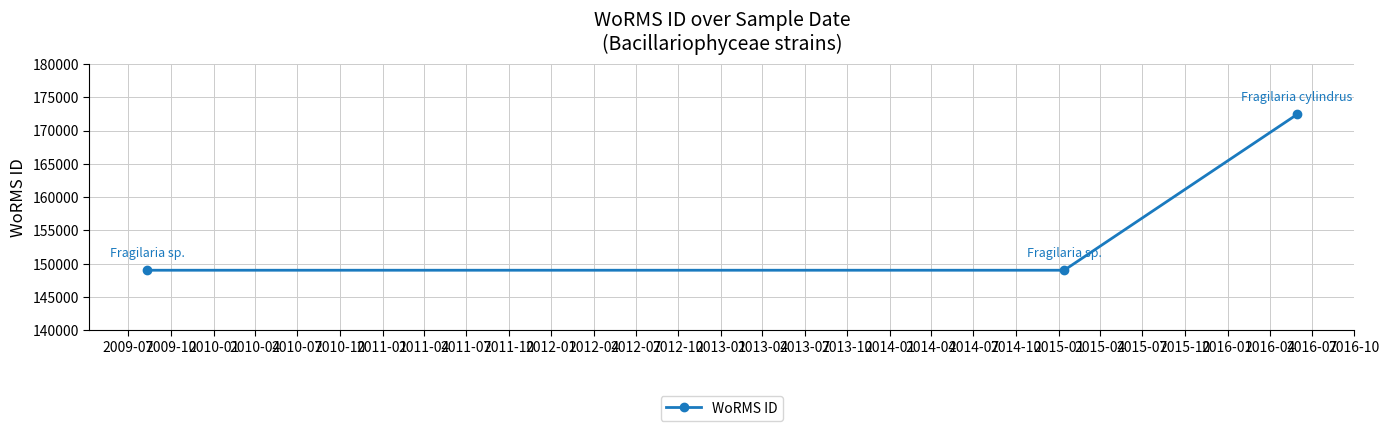

What is the value of the 3rd point from the left?

172419